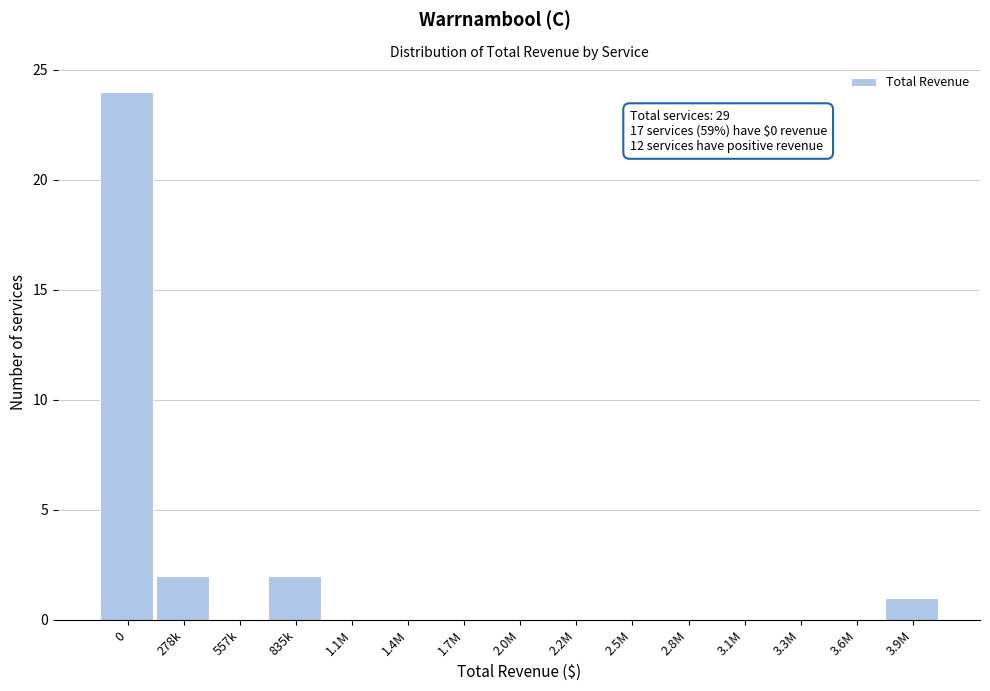

Reading left to right, transcribe all the data shown in this chart.

0=24	278k=2	557k=0	835k=2	1.1M=0	1.4M=0	1.7M=0	2.0M=0	2.2M=0	2.5M=0	2.8M=0	3.1M=0	3.3M=0	3.6M=0	3.9M=1